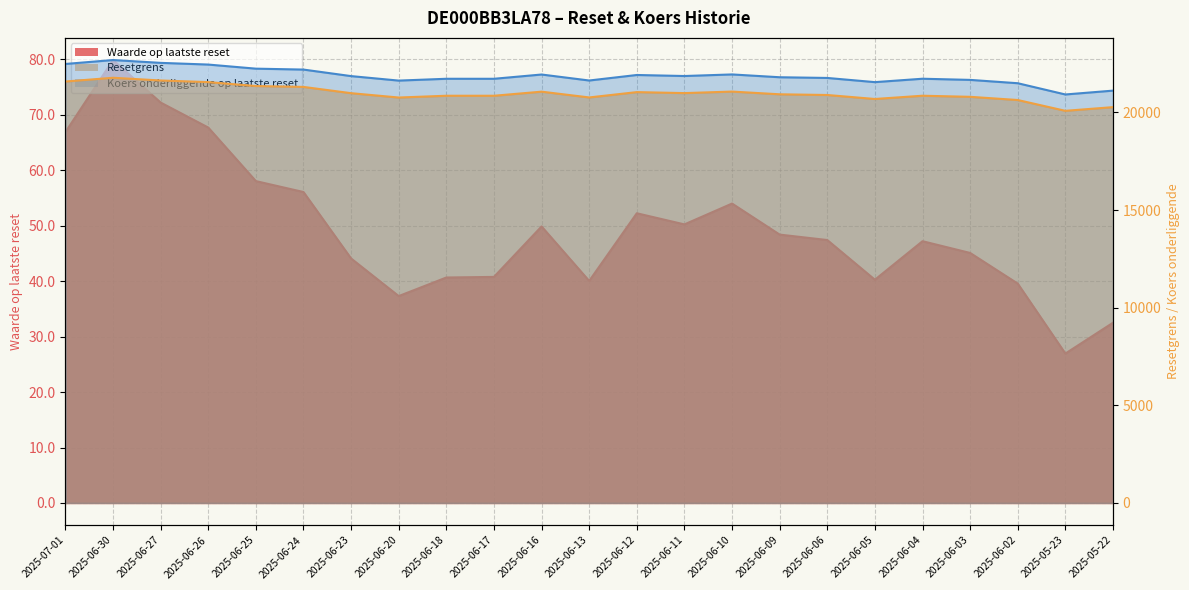

Does the chart display data point markers on the line(s)?

No